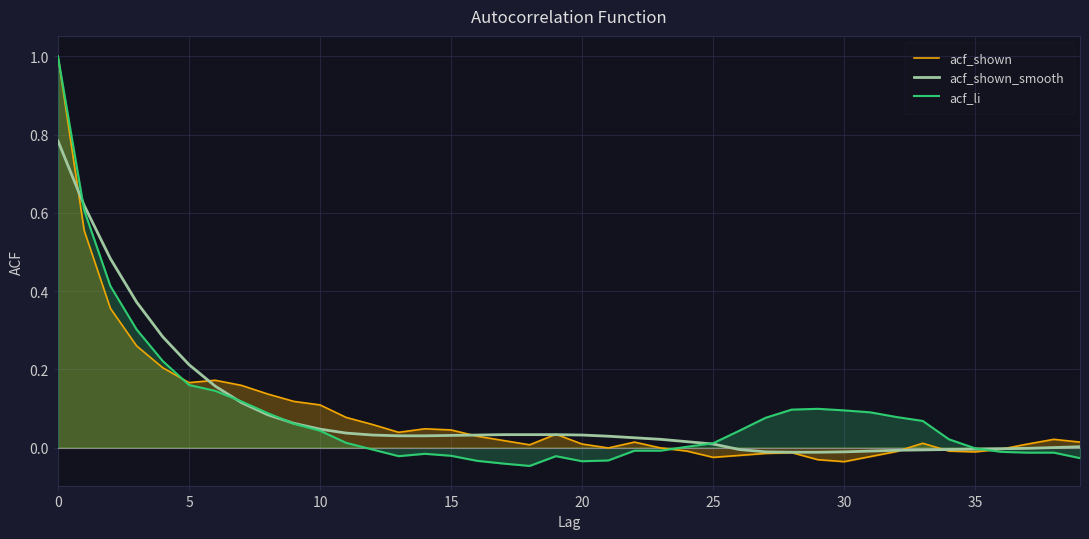

How many interior local valleys does the acf_li series have?

3